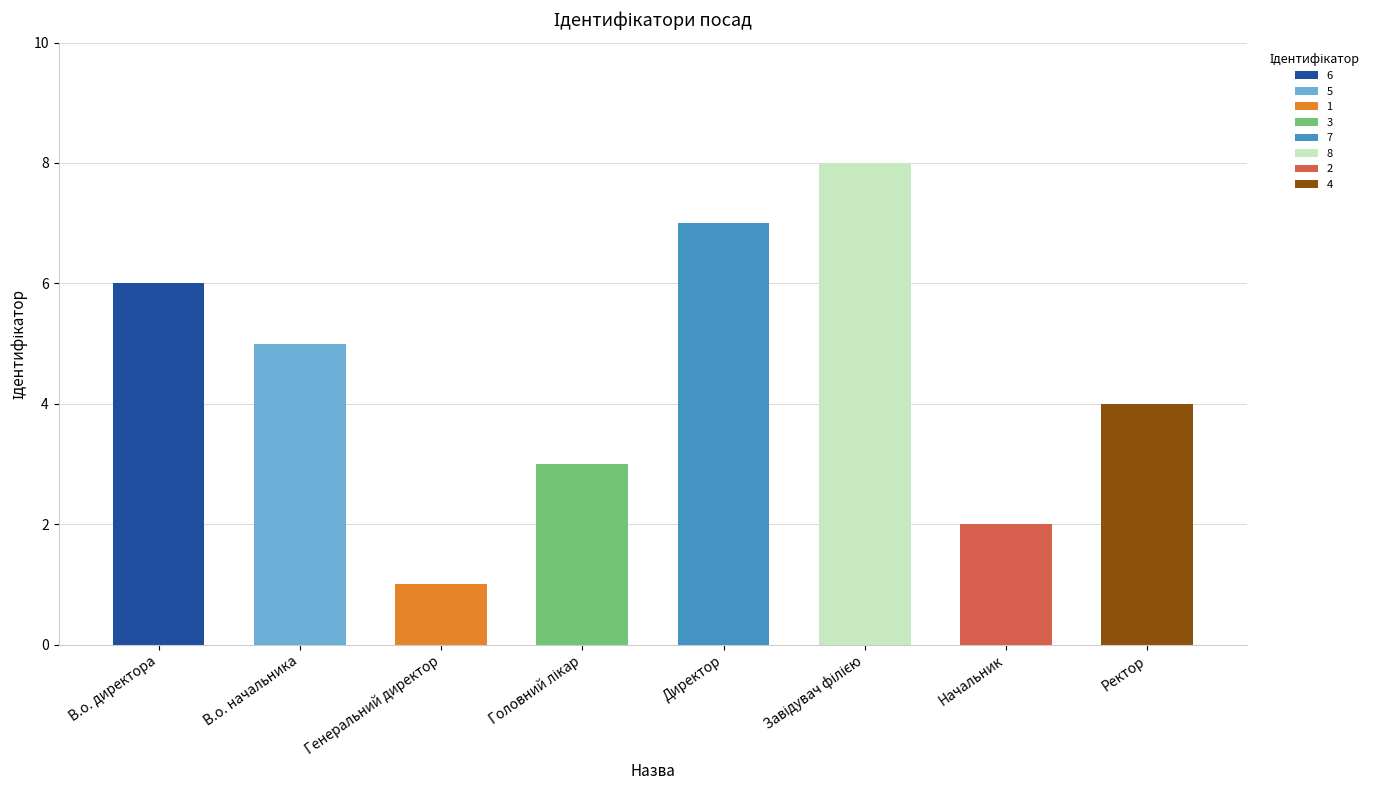

What is the change in value from В.о. директора to Начальник?

-4